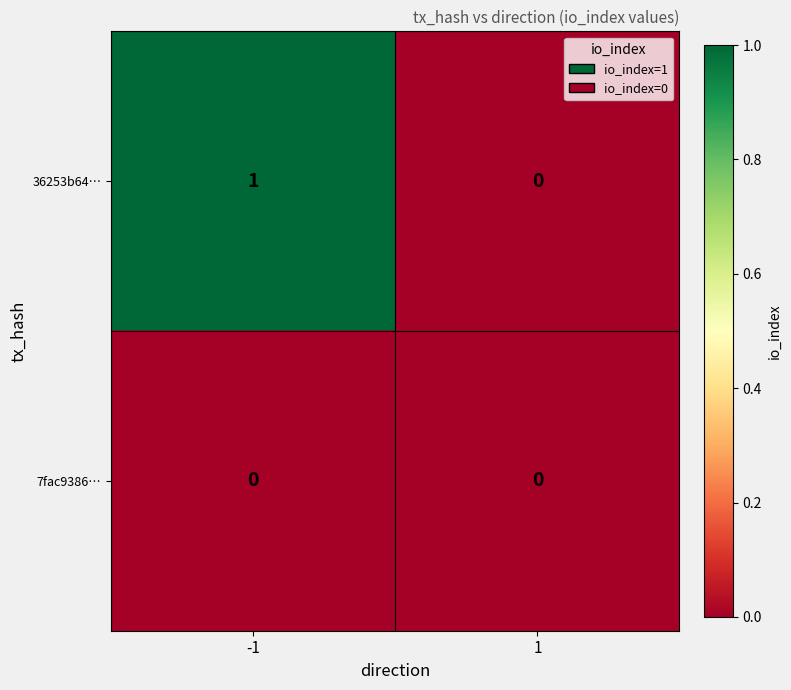

List the series in order of their peak value, highest first.

36253b64…, 7fac9386…